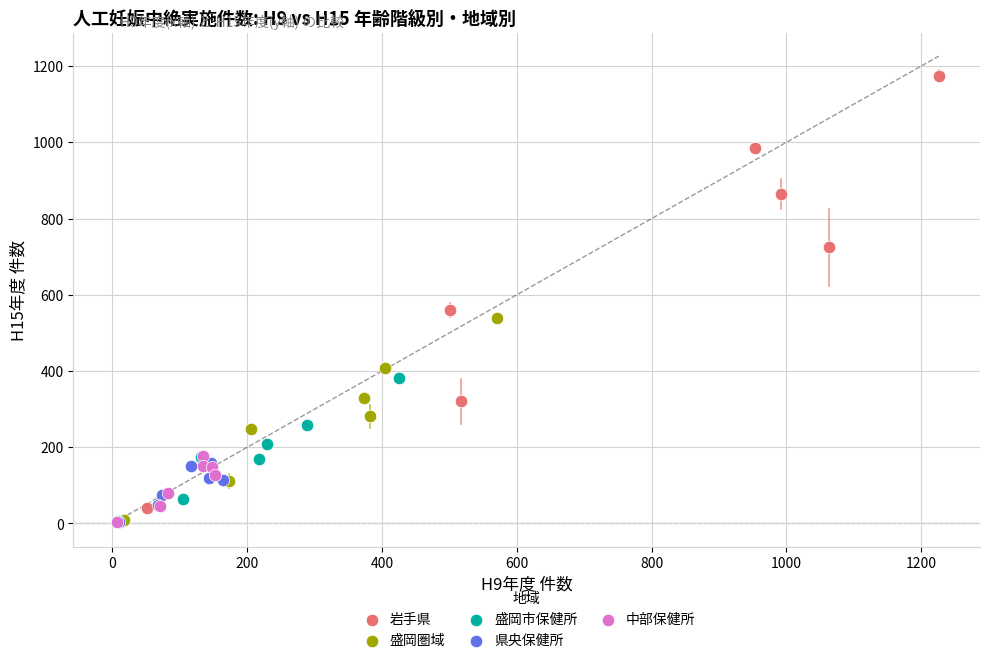

Which series has the widest spread of Y values?

岩手県